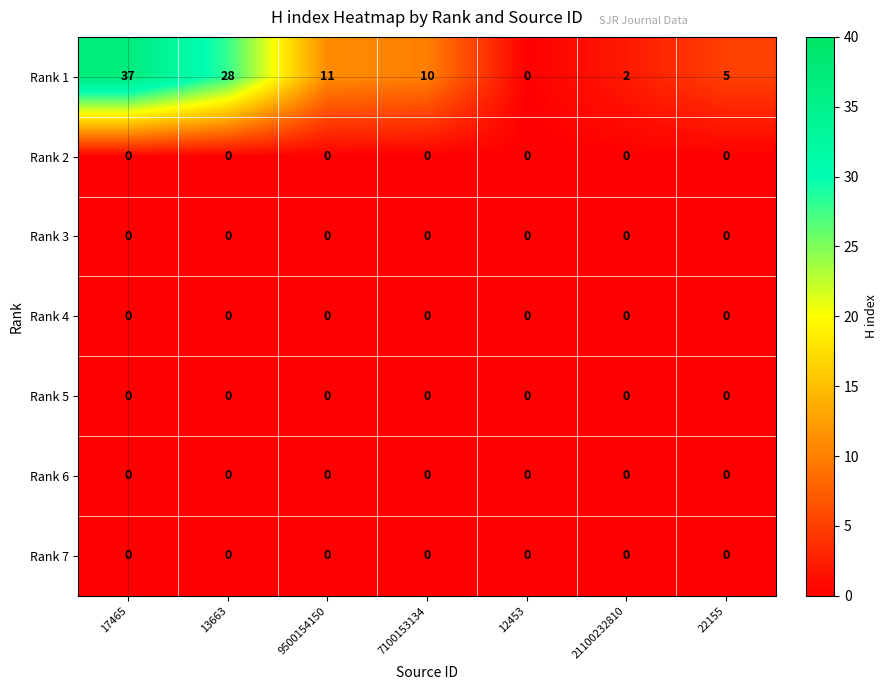

At which category does the chart reach its peak across all series?

17465